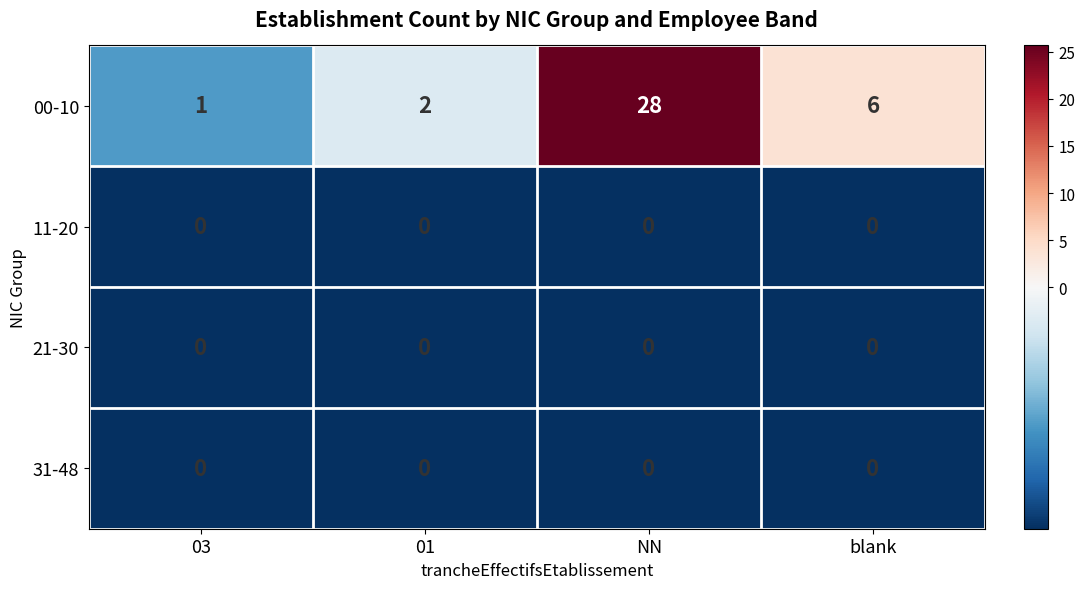

Which label corresponds to the largest value in the chart?

NN